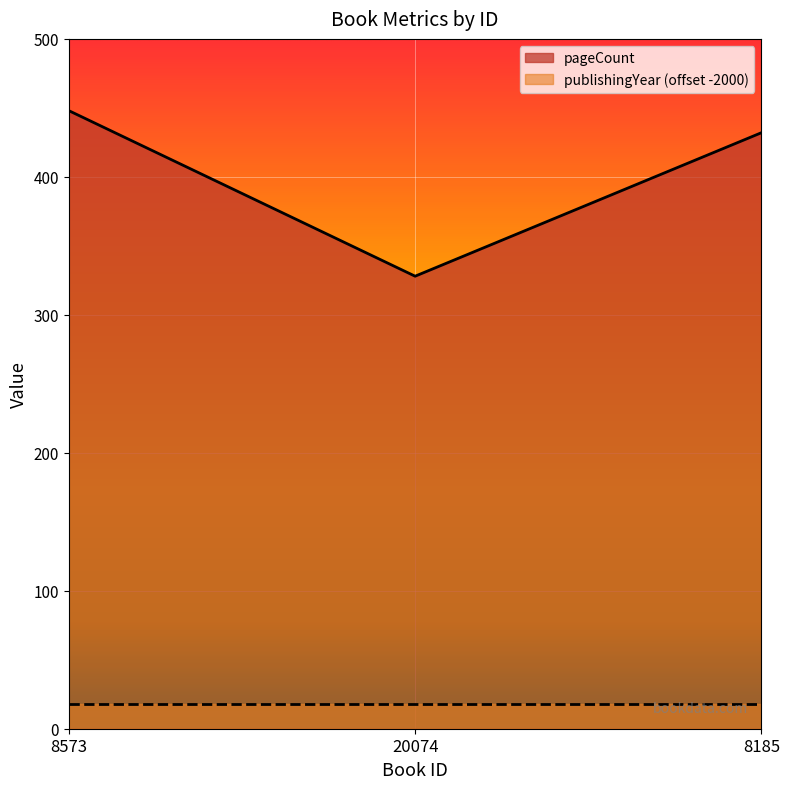

What is the label of the 3rd point from the left?

8185